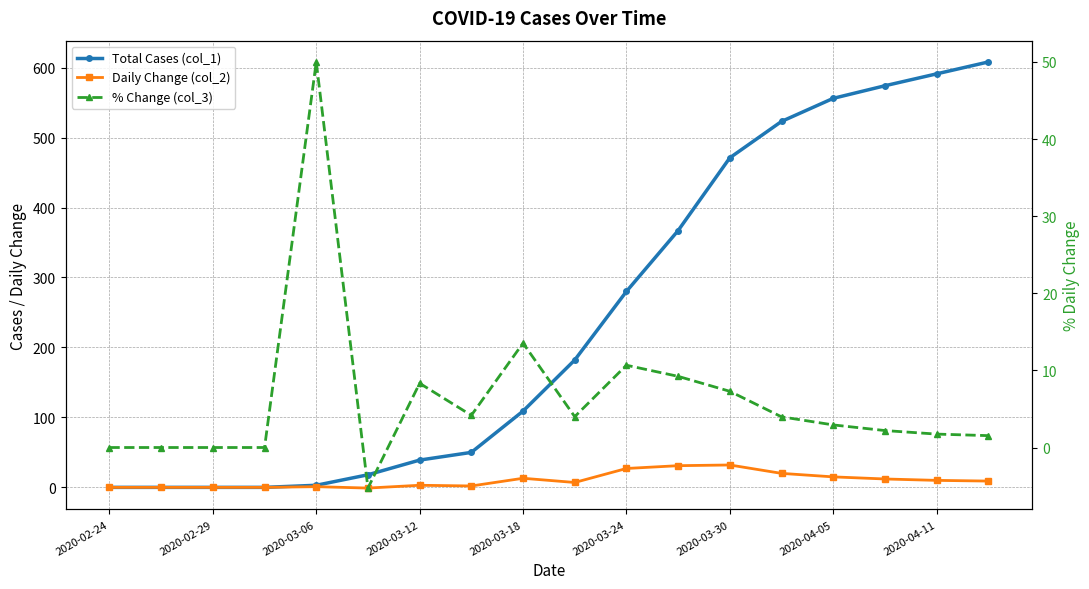

Which has a higher value, 2020-04-05 or 2020-03-18?

2020-04-05